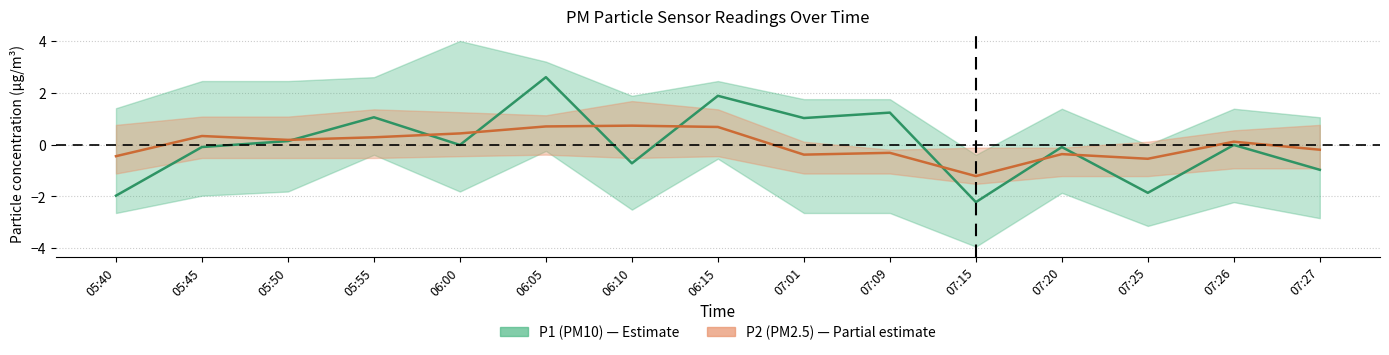

What is the difference between the P1 center values at 06:00 and 07:25?

1.8